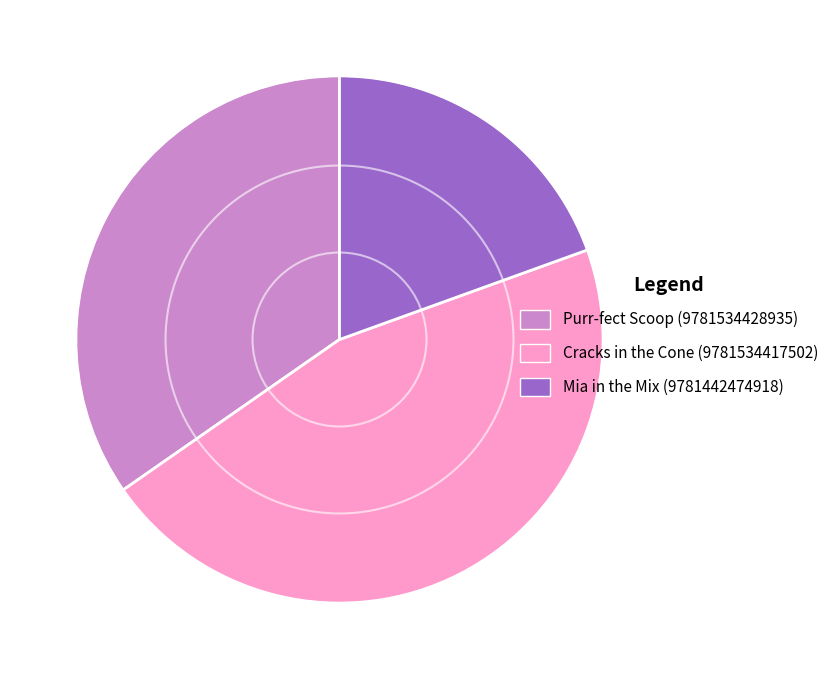

Is it true that Purr-fect Scoop (9781534428935) is 22% of the pie?

False